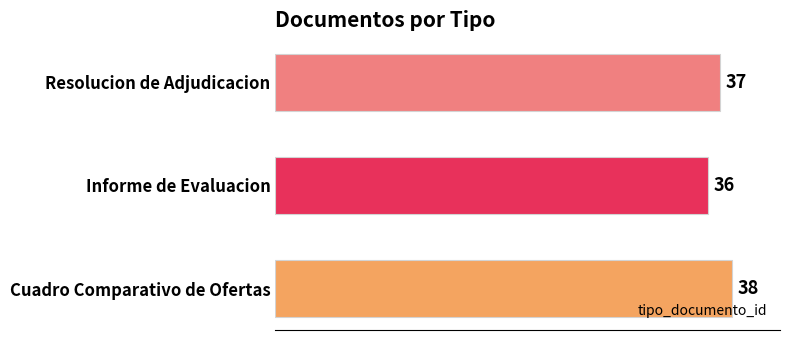

What is the average value?

37